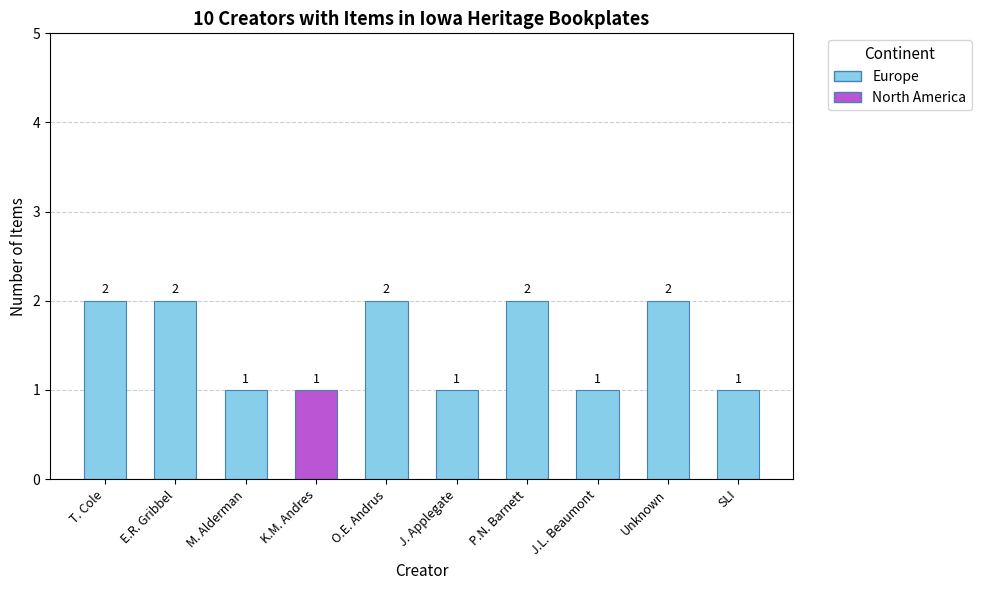

Approximately how many times larger is the value at P.N. Barnett compared to Unknown?

1.0